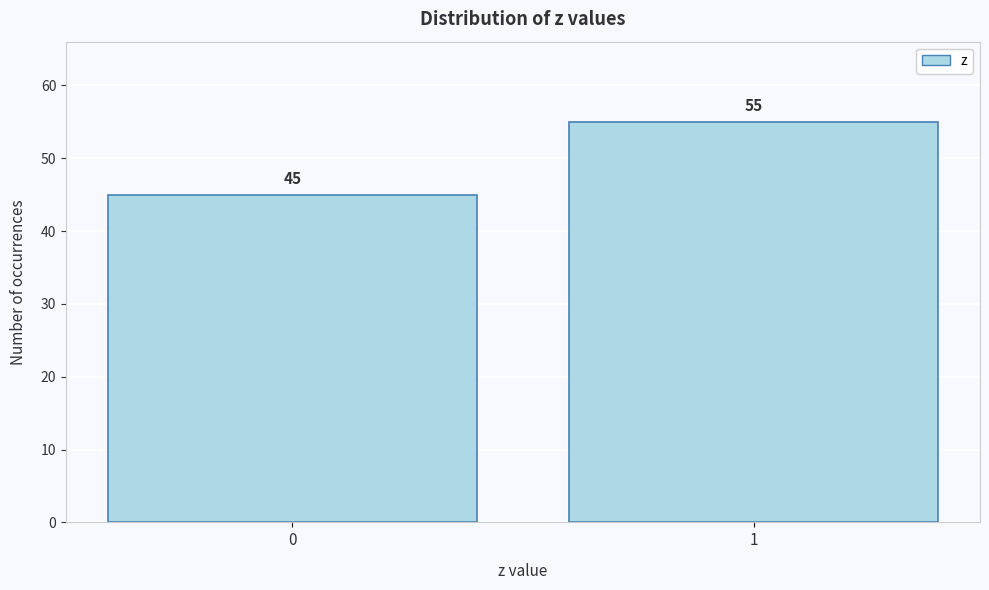

Reading right to left, extract all data points from this chart.

55	45